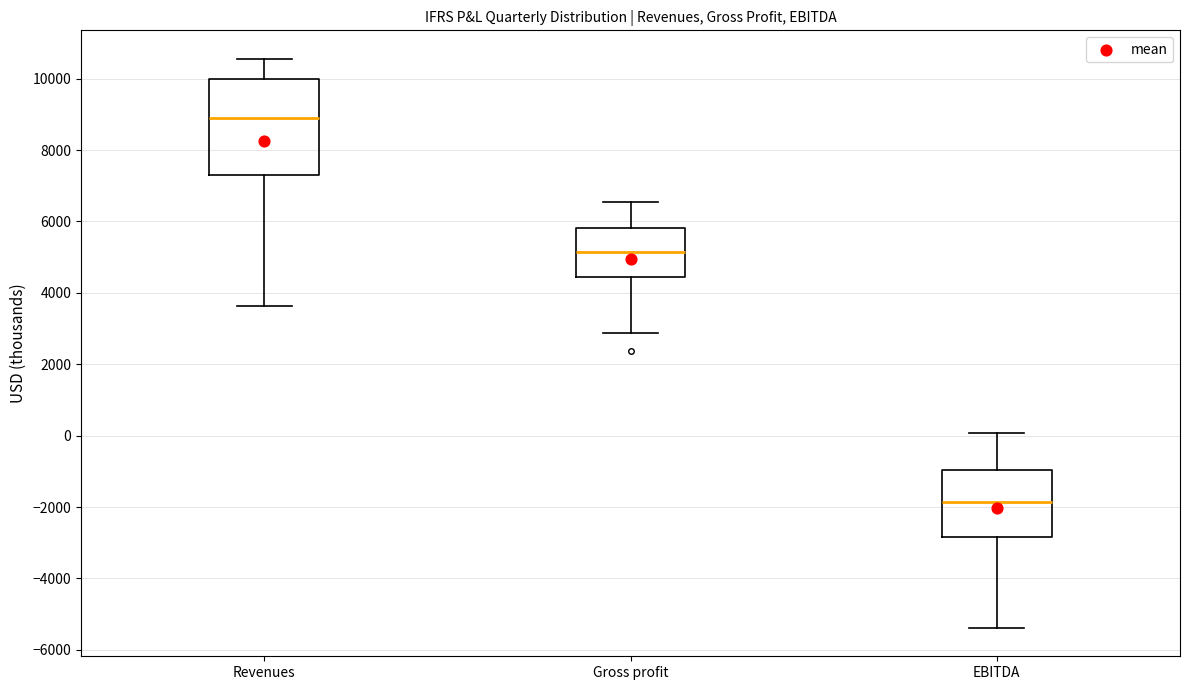

Where does the lower whisker of the box for Gross profit end on the y-axis? The values are not printed on the chart, so give them approximately, as read against the axis.

2800